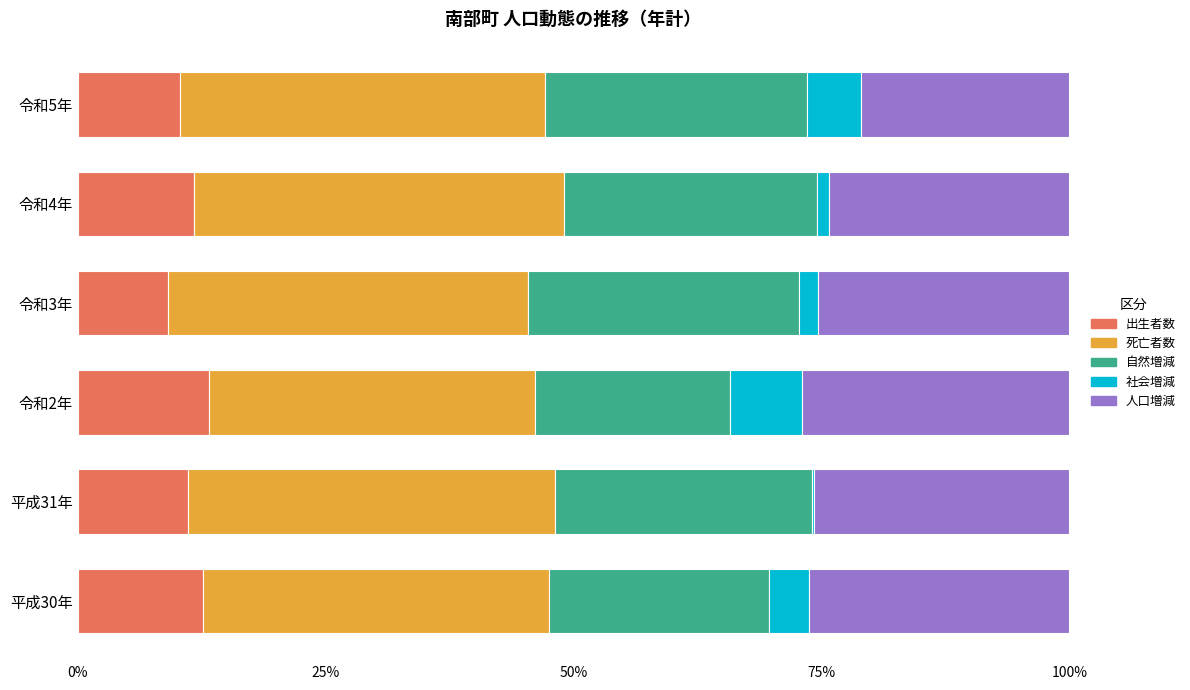

Reading left to right, what are all the values shown in this chart?

出生者数: 0.1	0.1	0.1	0.1	0.1	0.1
死亡者数: 0.3	0.4	0.3	0.4	0.4	0.4
自然増減: 0.2	0.3	0.2	0.3	0.3	0.3
社会増減: 0.0	0.0	0.1	0.0	0.0	0.1
人口増減: 0.3	0.3	0.3	0.3	0.2	0.2